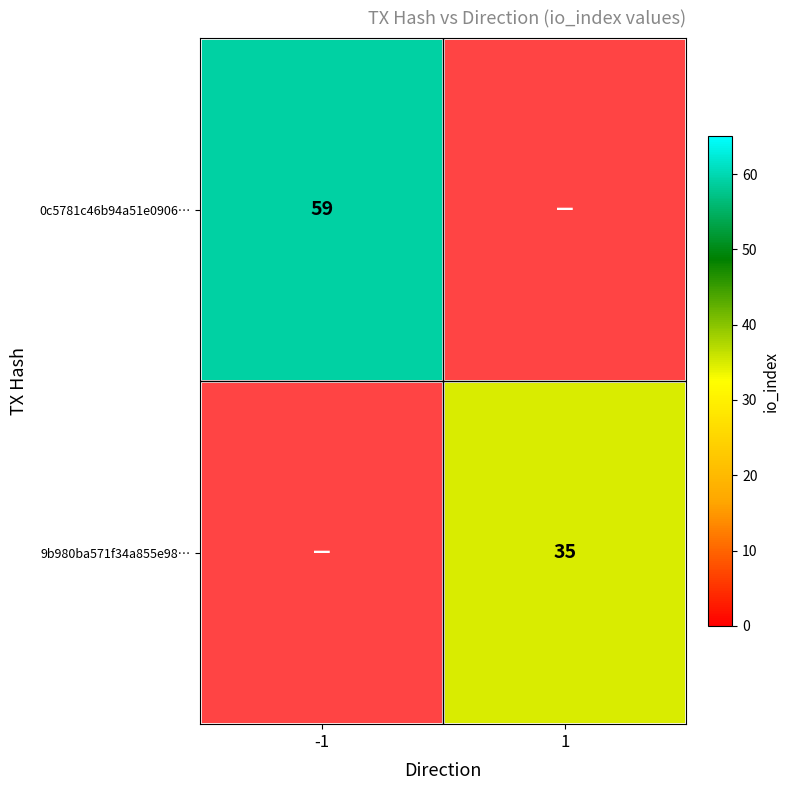

The value of 9b980ba571f34a855e98… at 1 is 14. True or false?

False